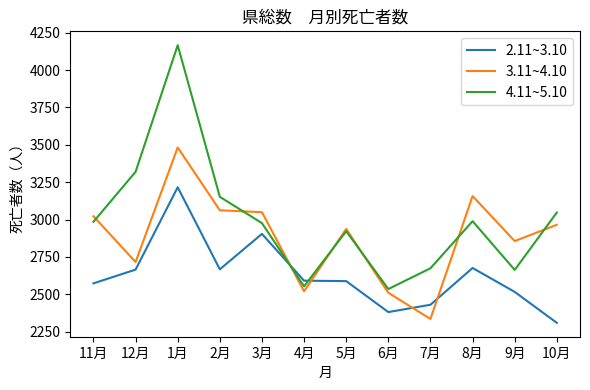

In 4.11~5.10, how many points are lower than both neighbors (excluding endpoints)?

3